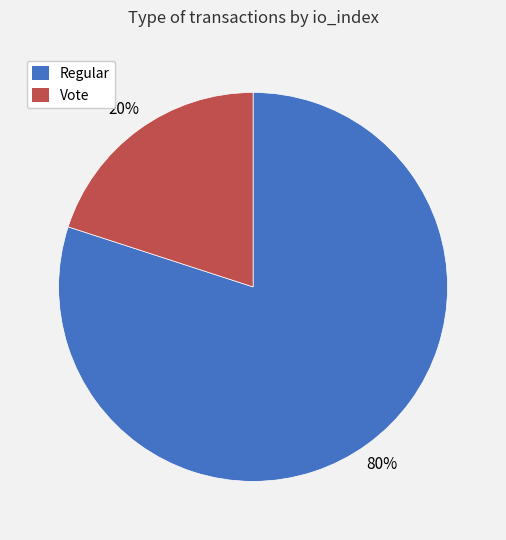

Between Vote and Regular, which is larger?

Regular